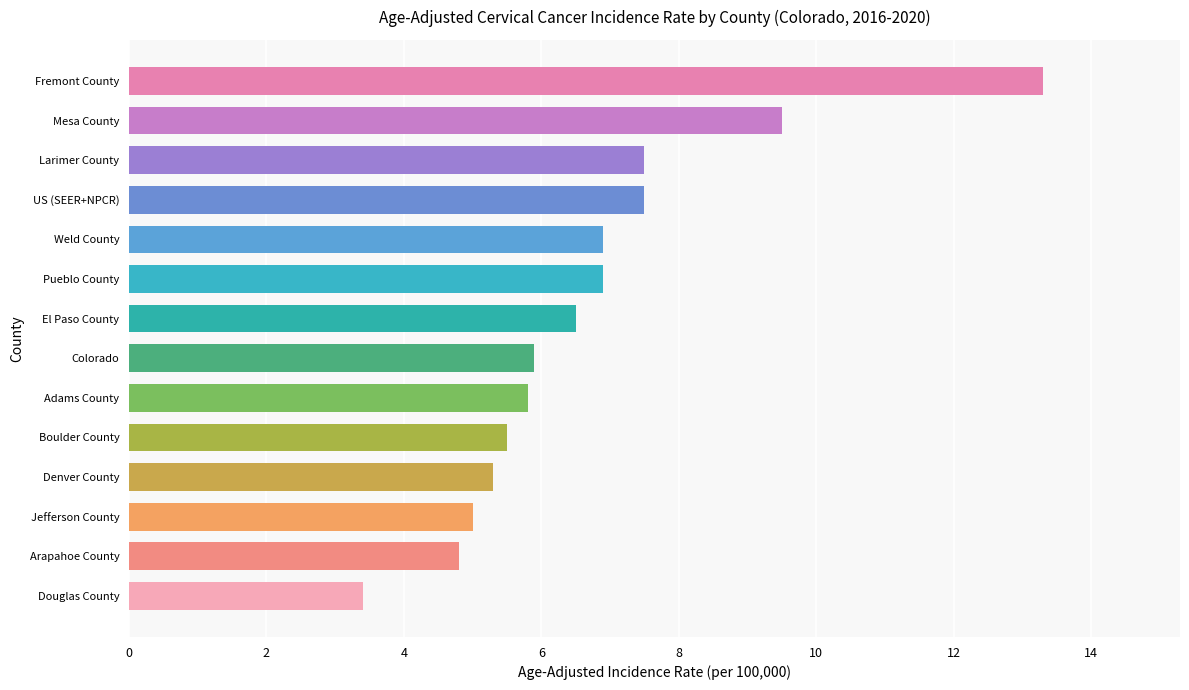

What is the minimum value shown in the chart?

3.4